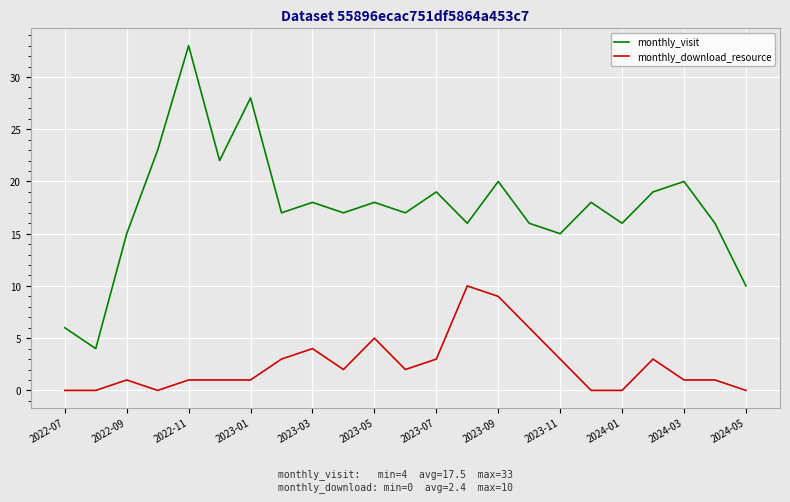

Which series has the largest range (max minus min)?

monthly_visit